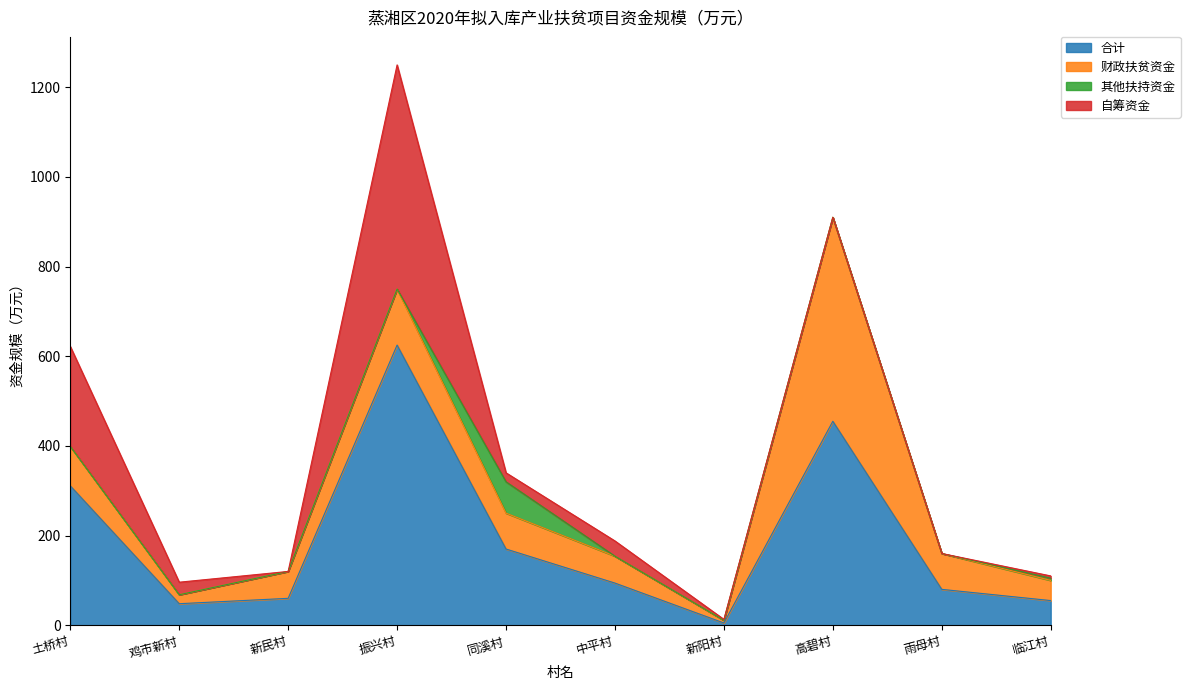

Reading left to right, extract all data points from this chart.

合计: 土桥村=311	鸡市新村=48	新民村=60	振兴村=625	同溪村=170	中平村=94	新阳村=5	高碧村=455	雨母村=80	临江村=55
财政扶贫资金: 土桥村=88	鸡市新村=20	新民村=60	振兴村=125	同溪村=80	中平村=60	新阳村=6	高碧村=455	雨母村=80	临江村=45
其他扶持资金: 土桥村=0	鸡市新村=0	新民村=0	振兴村=0	同溪村=70	中平村=0	新阳村=0	高碧村=0	雨母村=0	临江村=5
自筹资金: 土桥村=223	鸡市新村=28	新民村=0	振兴村=500	同溪村=20	中平村=34	新阳村=2	高碧村=0	雨母村=0	临江村=5